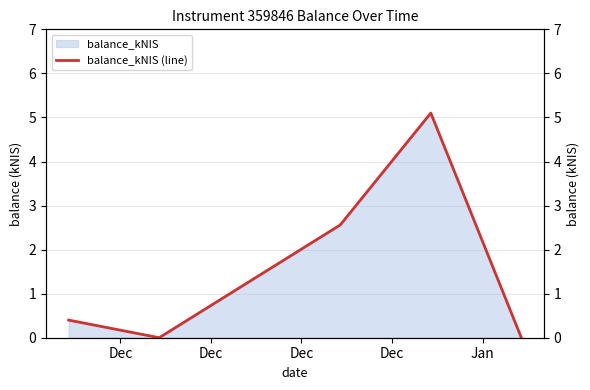

What is the maximum value for balance_kNIS?

5.1